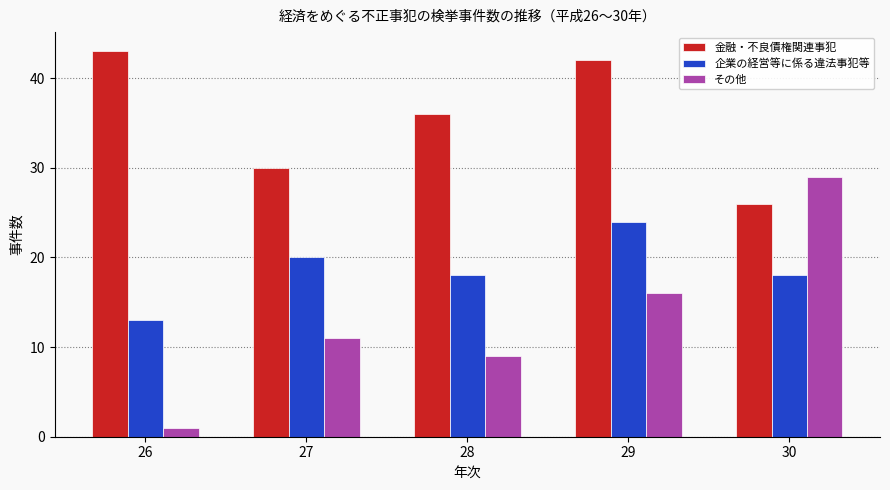

At how many categories does at least one series exceed 20?

5